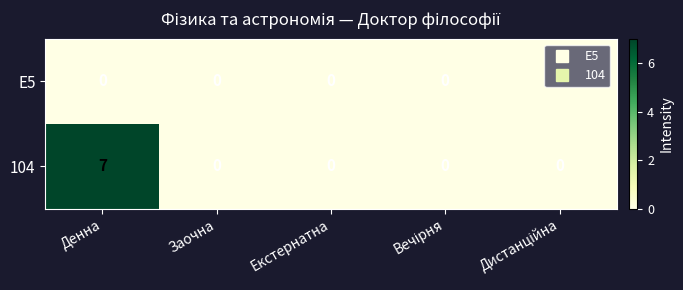

Which series changed the most between Денна and Екстернатна?

104